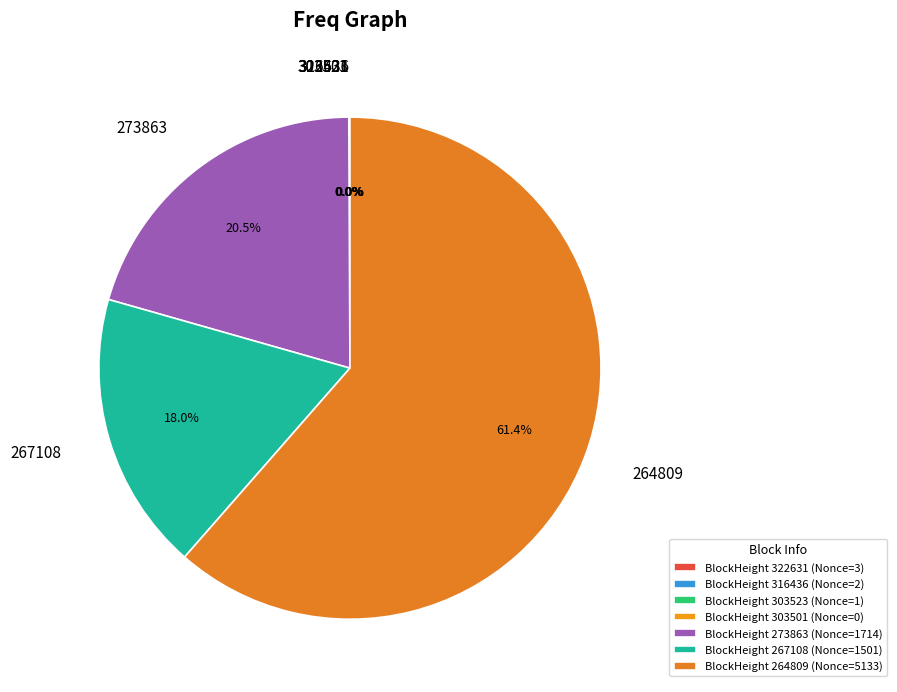

Is there a majority slice in this chart?

Yes